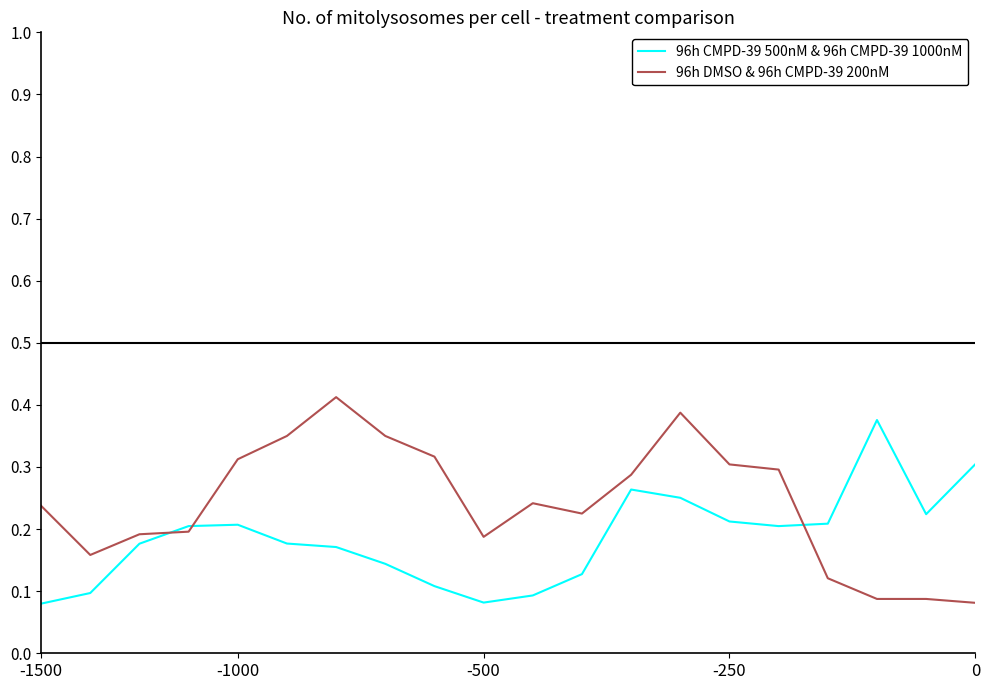

Which series has the largest total across all categories?

96h DMSO & 96h CMPD-39 200nM